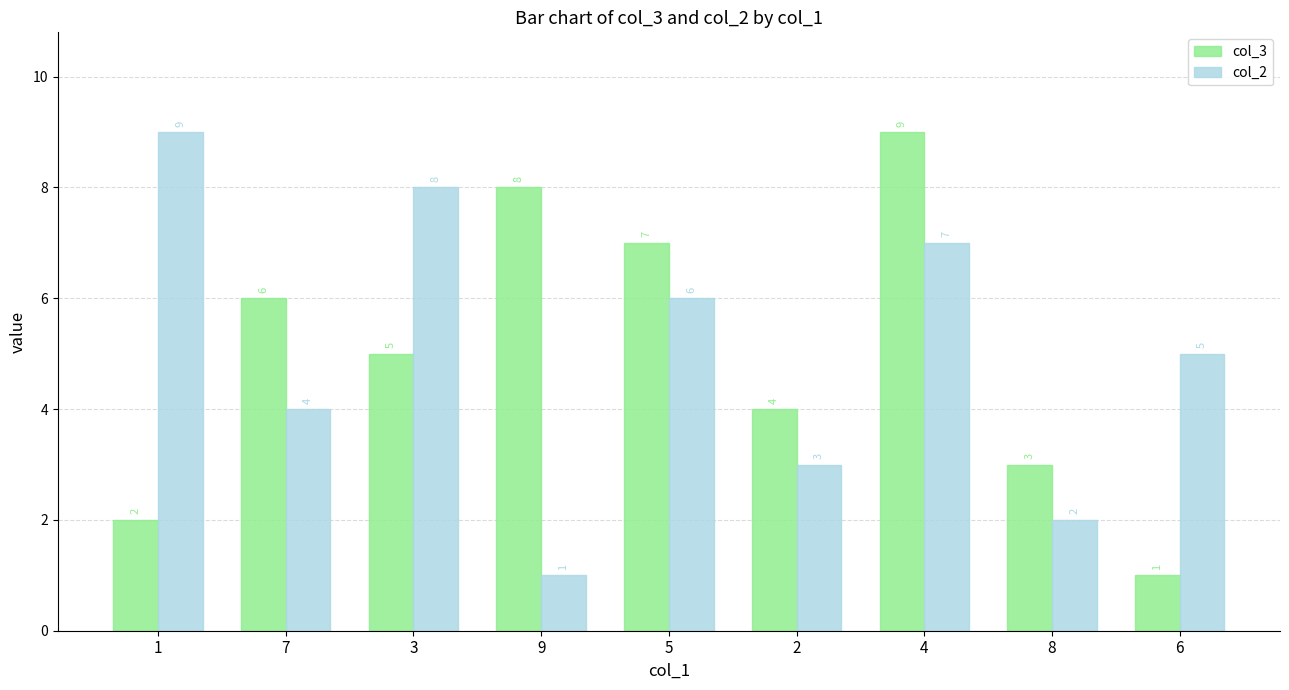

What is the label of the 1st bar from the right?

6